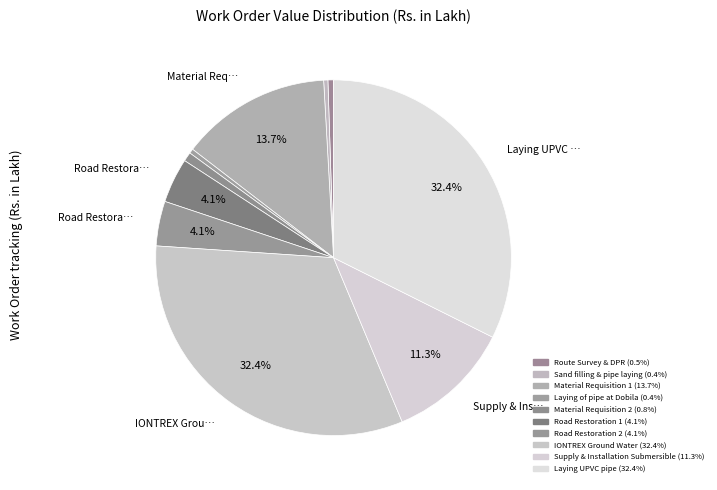

Count the number of slices in the pie.

10